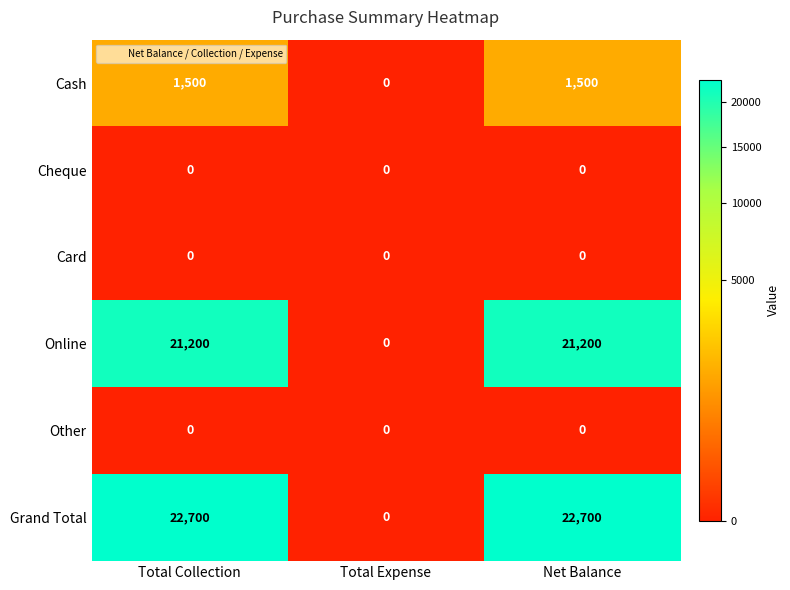

How many Grand Total values are between 0 and 22700?

3